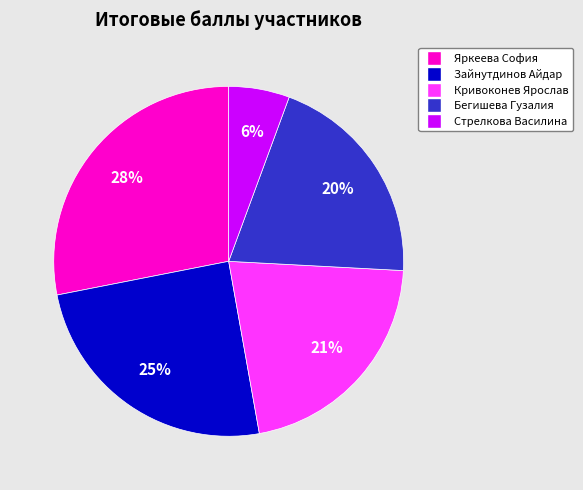

Is it true that Кривоконев Ярослав is 9% of the pie?

False